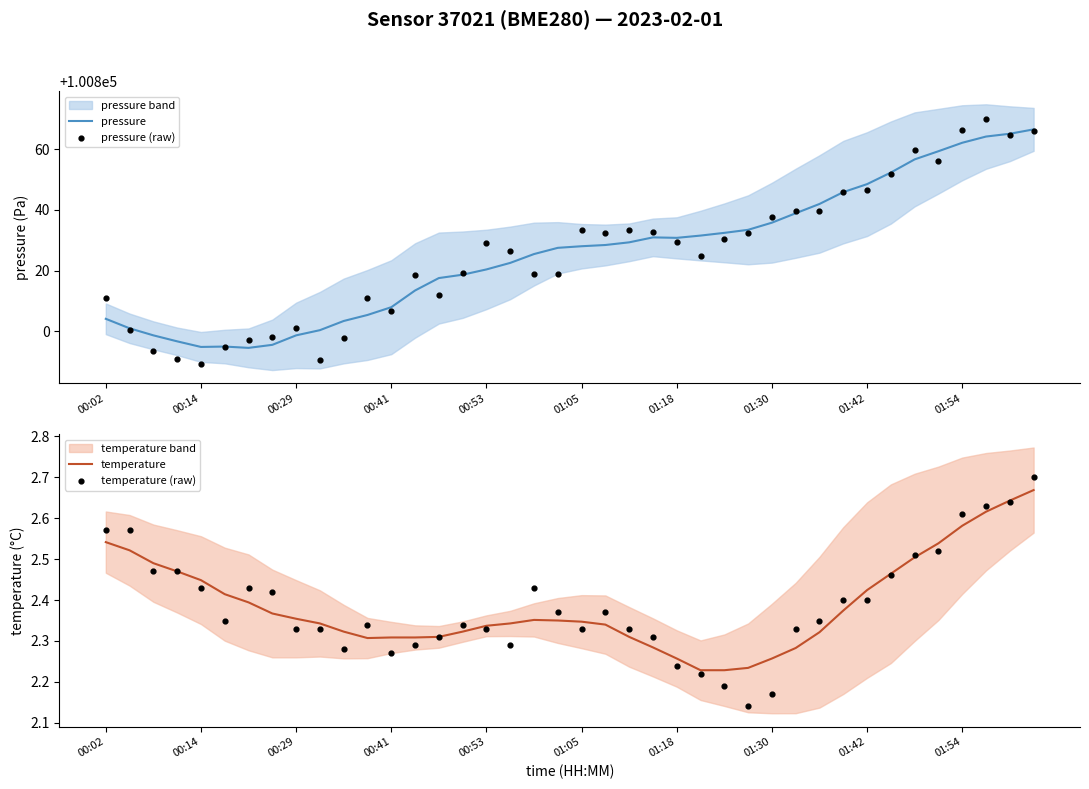

Which series reaches the maximum Y coordinate?

pressure (raw)